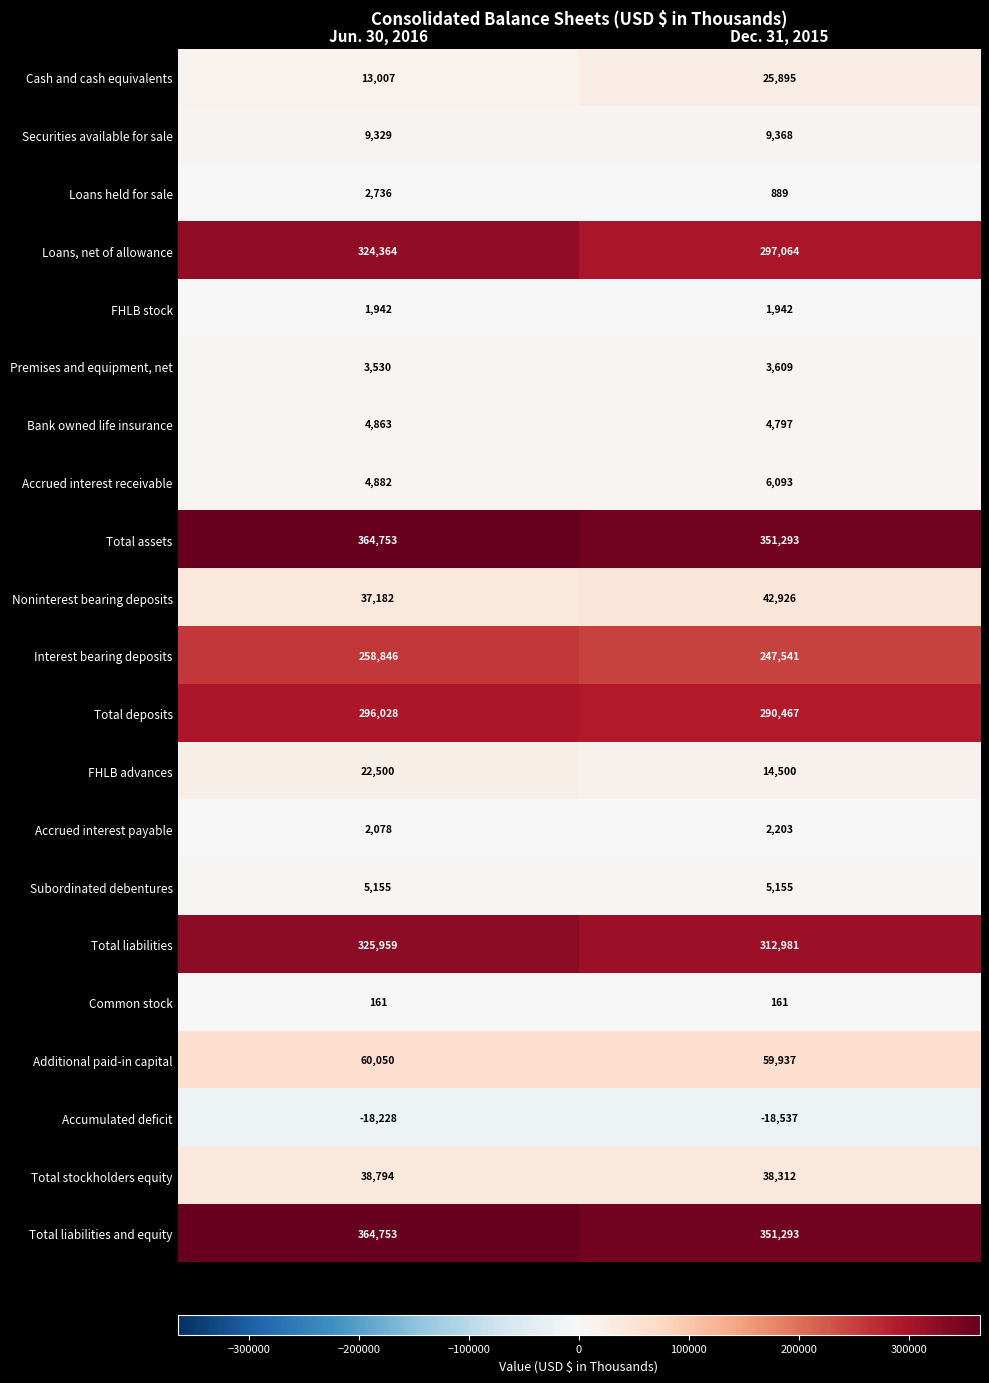

True or false: Total deposits has a value of 290467 at Dec. 31, 2015.

True